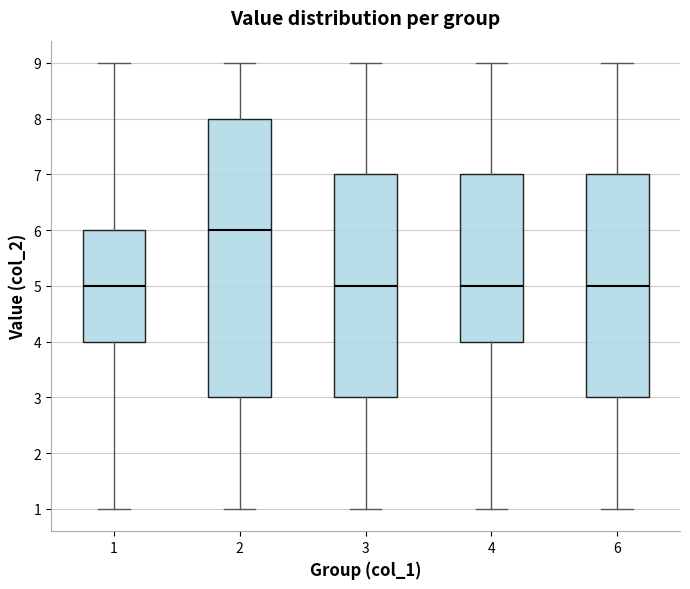

Where does the lower whisker of the box at x = 3 end on the y-axis? The values are not printed on the chart, so give them approximately, as read against the axis.

1